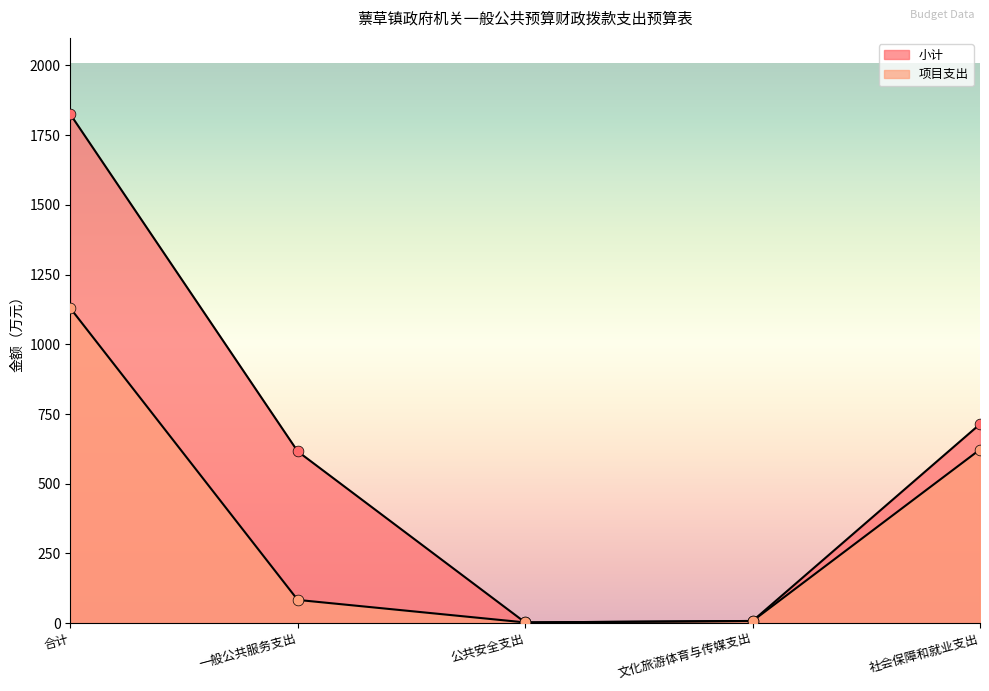

Which series reaches the maximum Y coordinate?

小计